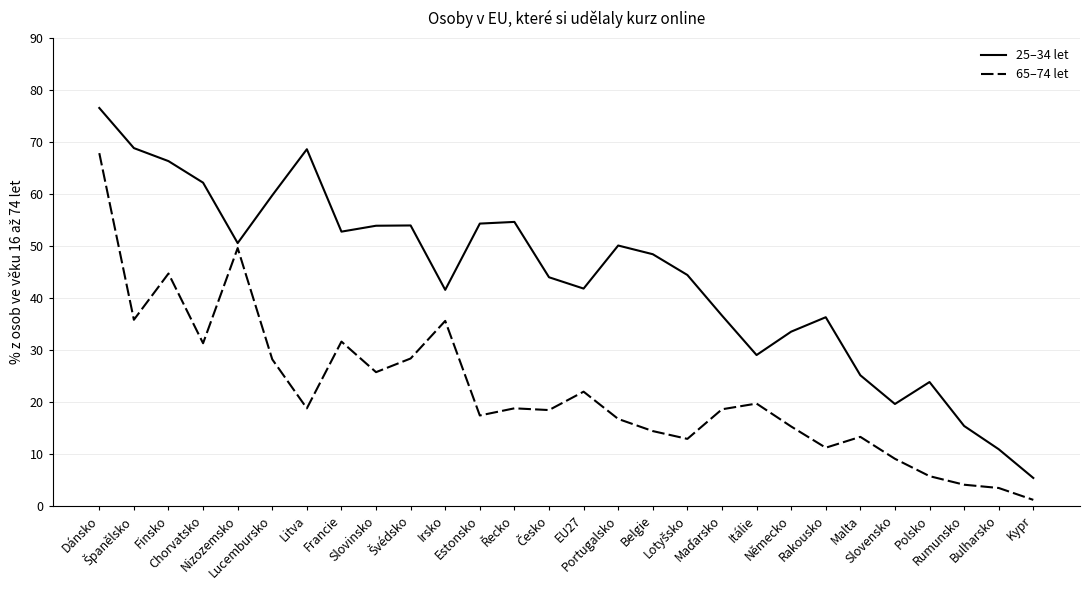

Which series has the widest spread of values?

25–34 let